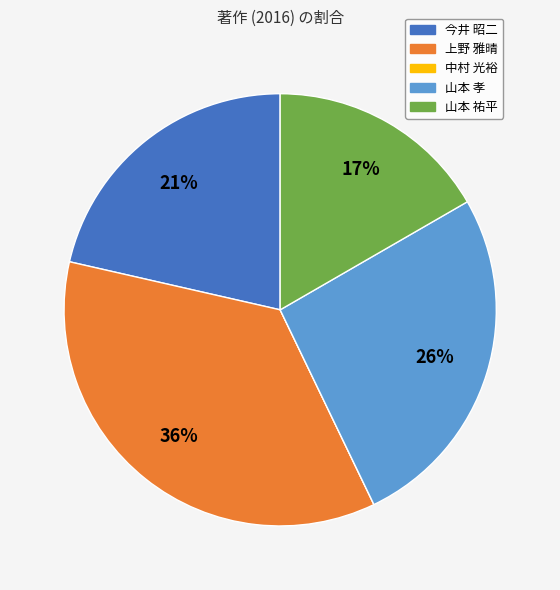

Is 山本 孝 the majority of the pie?

No